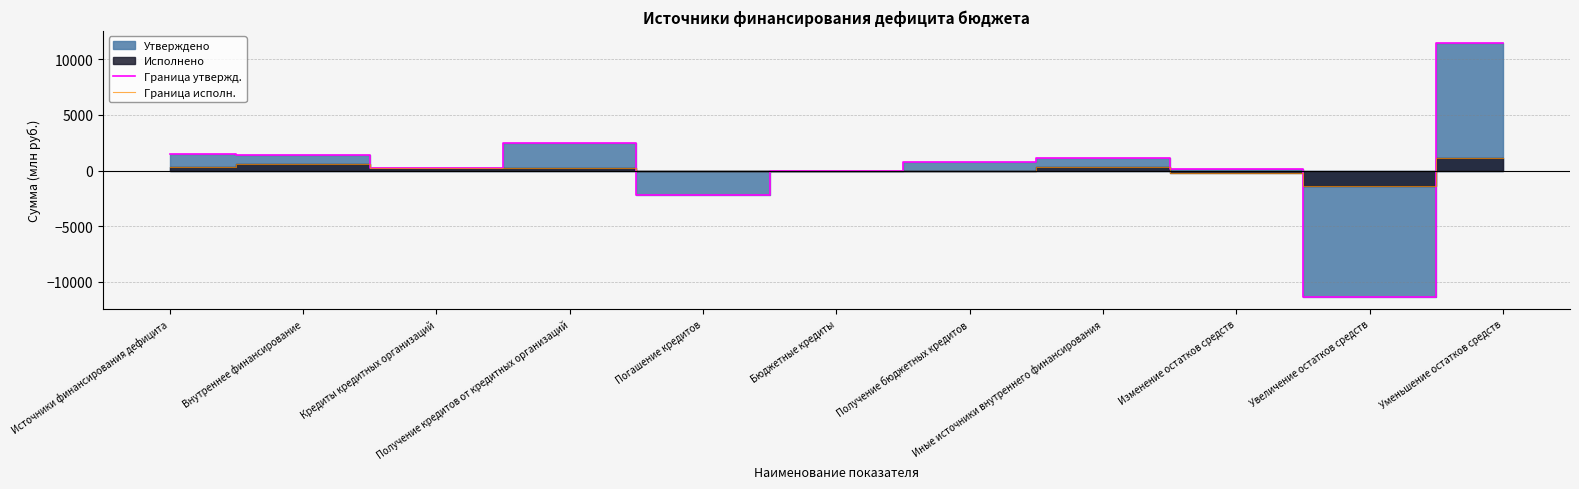

Reading left to right, what are all the values shown in this chart?

Граница утвержд.: Источники финансирования дефицита=1454.5	Внутреннее финансирование=1364.6	Кредиты кредитных организаций=261.0	Получение кредитов от кредитных организаций=2503.5	Погашение кредитов=-2242.5	Бюджетные кредиты=-53.0	Получение бюджетных кредитов=742.1	Иные источники внутреннего финансирования=1156.6	Изменение остатков средств=89.9	Увеличение остатков средств=-11320.8	Уменьшение остатков средств=11410.7
Граница исполн.: Источники финансирования дефицита=302.1	Внутреннее финансирование=561.5	Кредиты кредитных организаций=261.0	Получение кредитов от кредитных организаций=261.0	Погашение кредитов=0.0	Бюджетные кредиты=0.0	Получение бюджетных кредитов=0.0	Иные источники внутреннего финансирования=300.5	Изменение остатков средств=-259.4	Увеличение остатков средств=-1379.0	Уменьшение остатков средств=1119.5